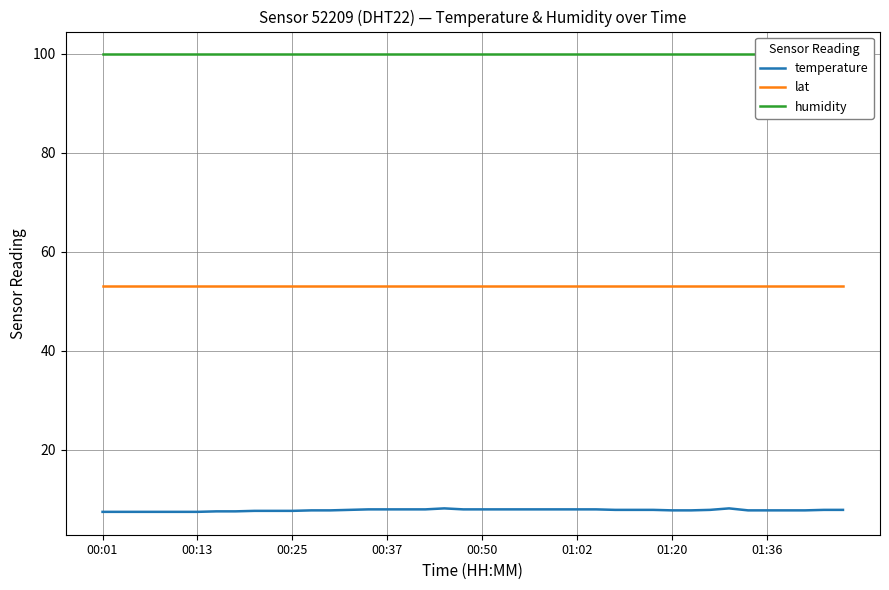

Reading left to right, extract all data points from this chart.

temperature: 7.5	7.5	7.5	7.5	7.5	7.5	7.6	7.6	7.7	7.7	7.7	7.8	7.8	7.9	8.0	8.0	8.0	8.0	8.2	8.0	8.0	8.0	8.0	8.0	8.0	8.0	8.0	7.9	7.9	7.9	7.8	7.8	7.9	8.2	7.8	7.8	7.8	7.8	7.9	7.9
lat: 53.1	53.1	53.1	53.1	53.1	53.1	53.1	53.1	53.1	53.1	53.1	53.1	53.1	53.1	53.1	53.1	53.1	53.1	53.1	53.1	53.1	53.1	53.1	53.1	53.1	53.1	53.1	53.1	53.1	53.1	53.1	53.1	53.1	53.1	53.1	53.1	53.1	53.1	53.1	53.1
humidity: 99.9	99.9	99.9	99.9	99.9	99.9	99.9	99.9	99.9	99.9	99.9	99.9	99.9	99.9	99.9	99.9	99.9	99.9	99.9	99.9	99.9	99.9	99.9	99.9	99.9	99.9	99.9	99.9	99.9	99.9	99.9	99.9	99.9	99.9	99.9	99.9	99.9	99.9	99.9	99.9